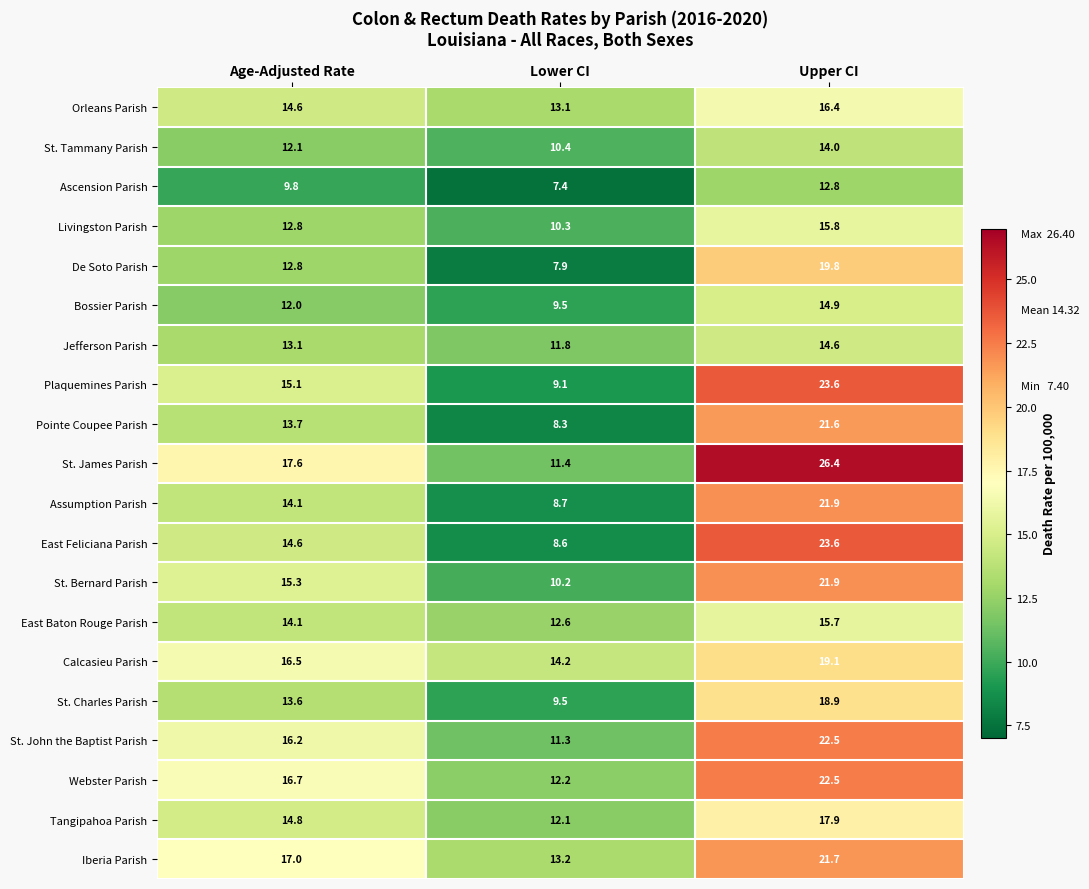

The value of East Feliciana Parish at Lower CI is 14.1. True or false?

False